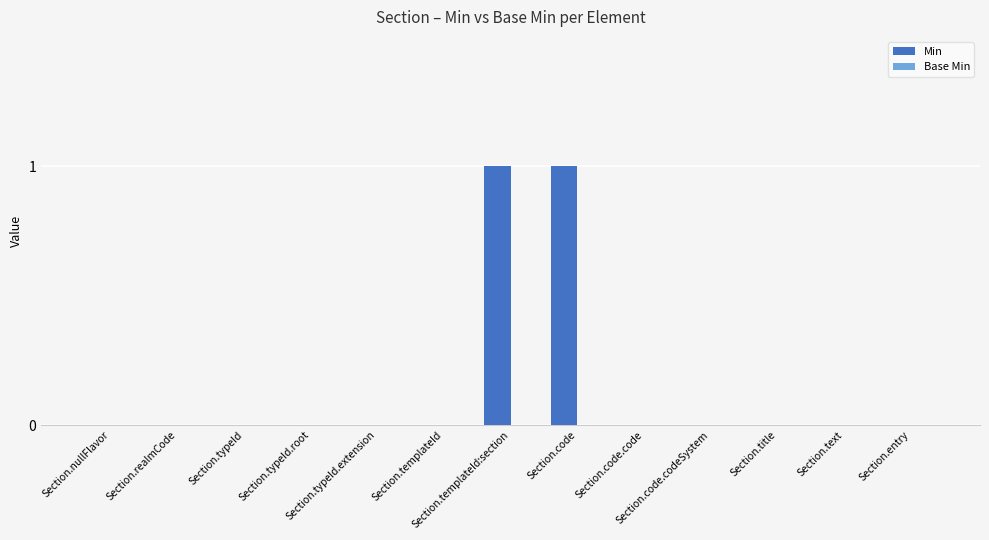

How many series are shown in this chart?

1